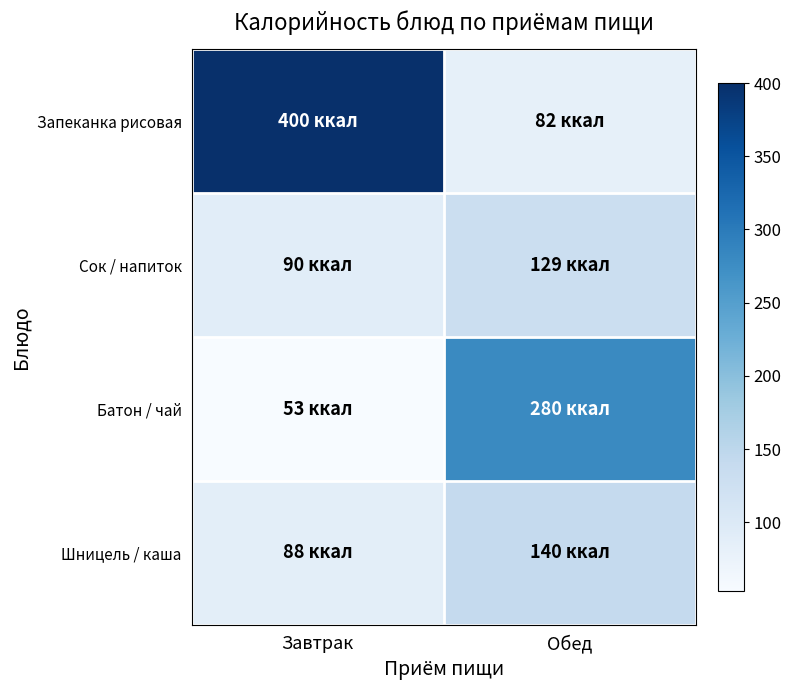

Reading left to right, what are all the values shown in this chart?

Запеканка рисовая: Завтрак=400	Обед=82
Сок / напиток: Завтрак=90	Обед=129
Батон / чай: Завтрак=53	Обед=280
Шницель / каша: Завтрак=88	Обед=140